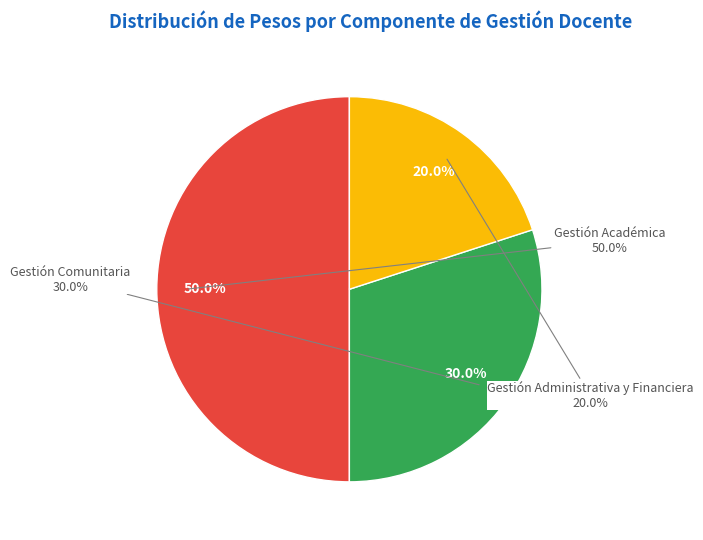

How many slices are in this pie chart?

3